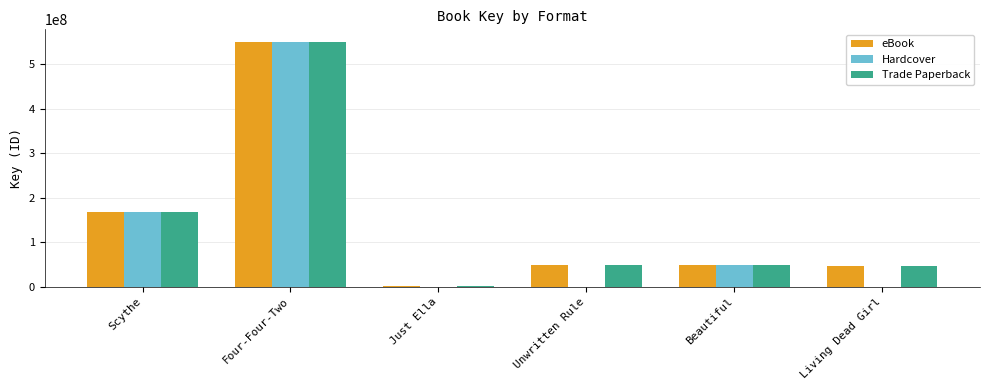

List the series in order of their peak value, highest first.

eBook, Hardcover, Trade Paperback